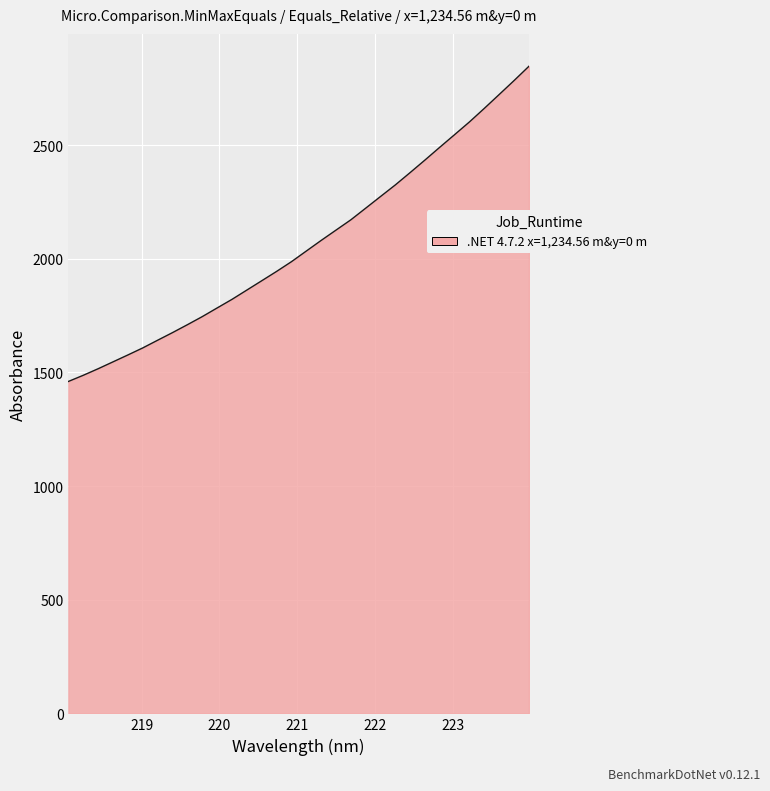

What is the maximum value shown in the chart?

2846.9